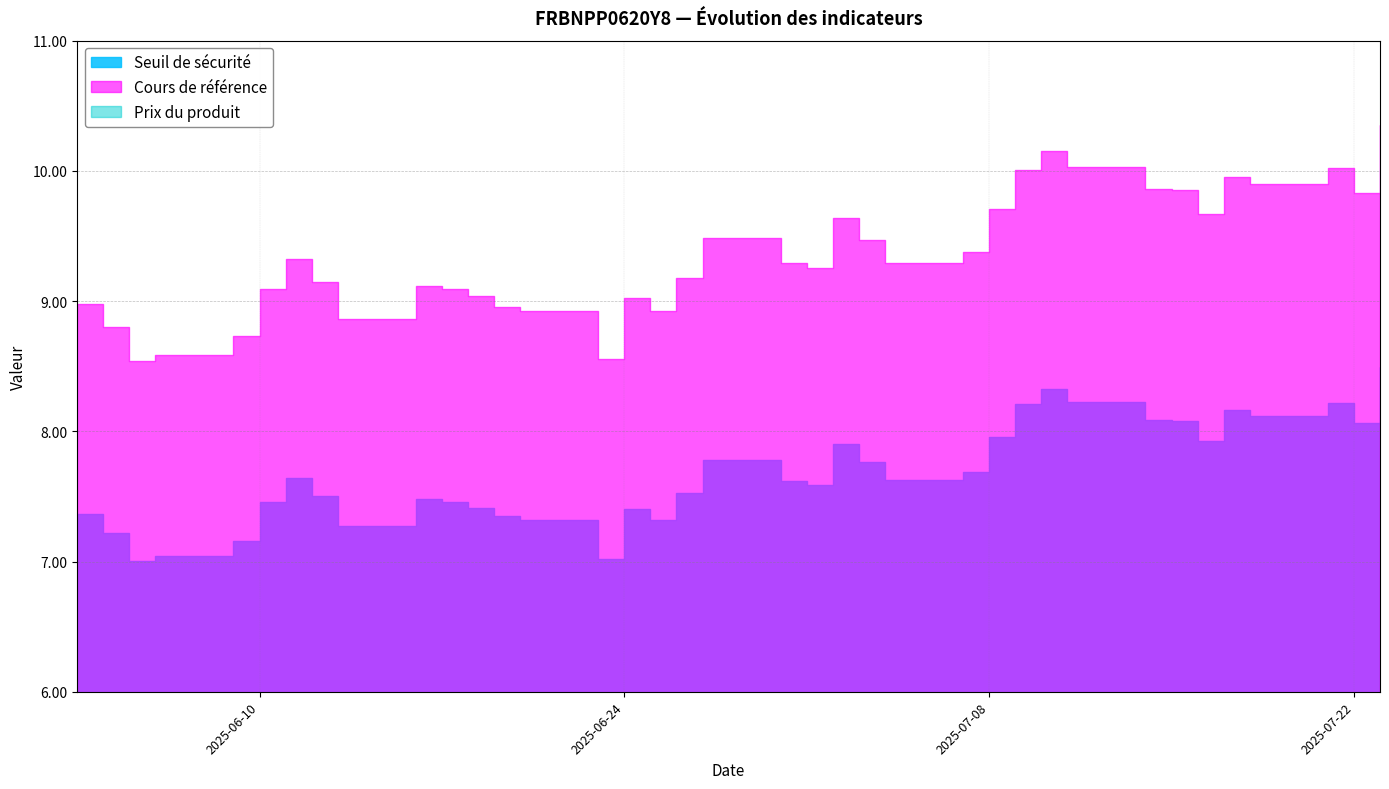

At how many categories does at least one series exceed 3?

37